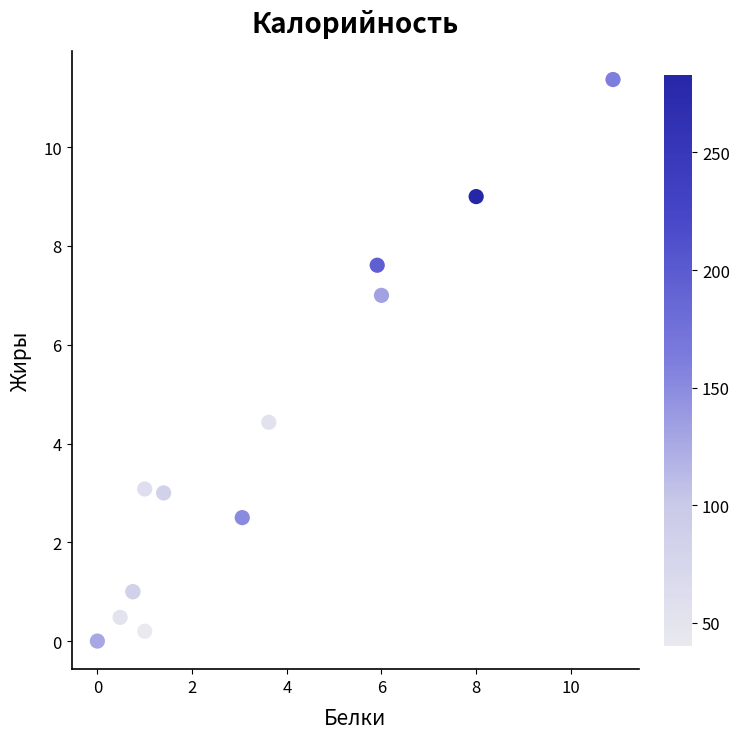

What Y value in the scatter plot is closest to 5?

4.4